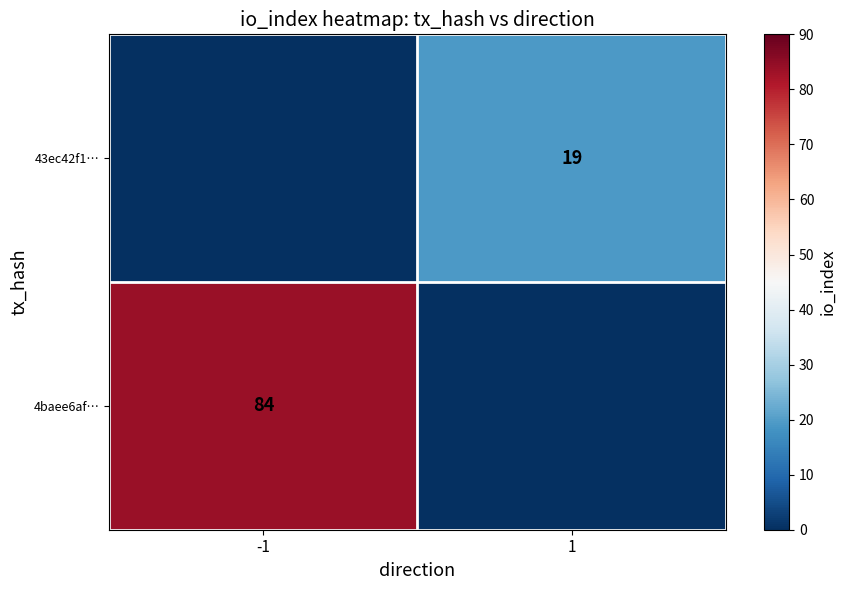

What is the difference between the highest and lowest values at 1?

19